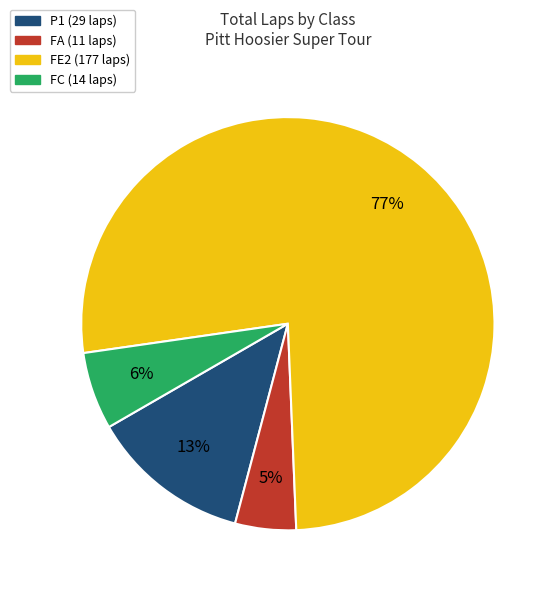

How many slices are in this pie chart?

4